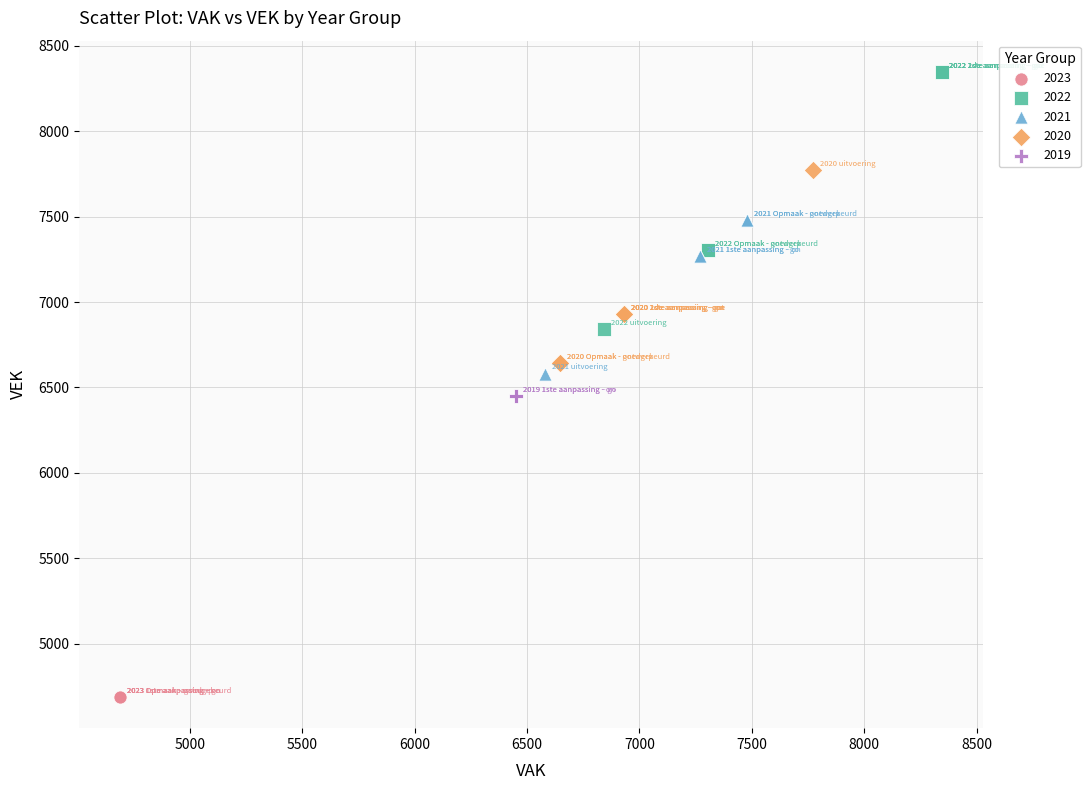

What are all the series names shown in the legend?

2023, 2022, 2021, 2020, 2019